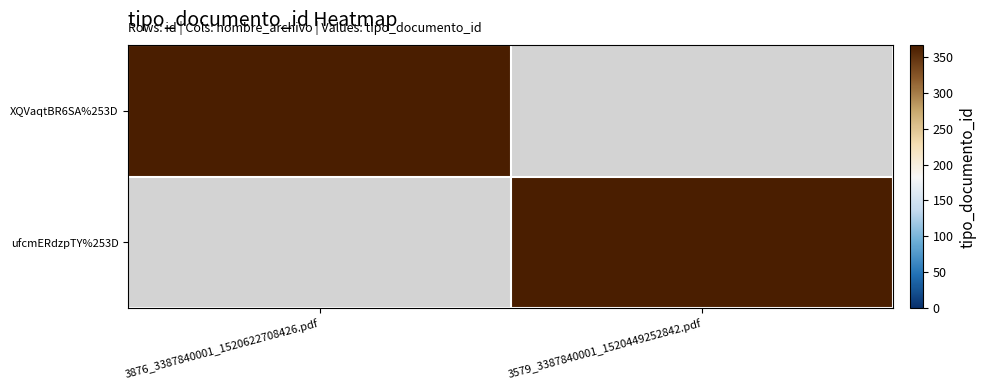

Reading left to right, extract all data points from this chart.

XQVaqtBR6SA%253D: 3876_3387840001_1520622708426.pdf=366	3579_3387840001_1520449252842.pdf=0
ufcmERdzpTY%253D: 3876_3387840001_1520622708426.pdf=0	3579_3387840001_1520449252842.pdf=366